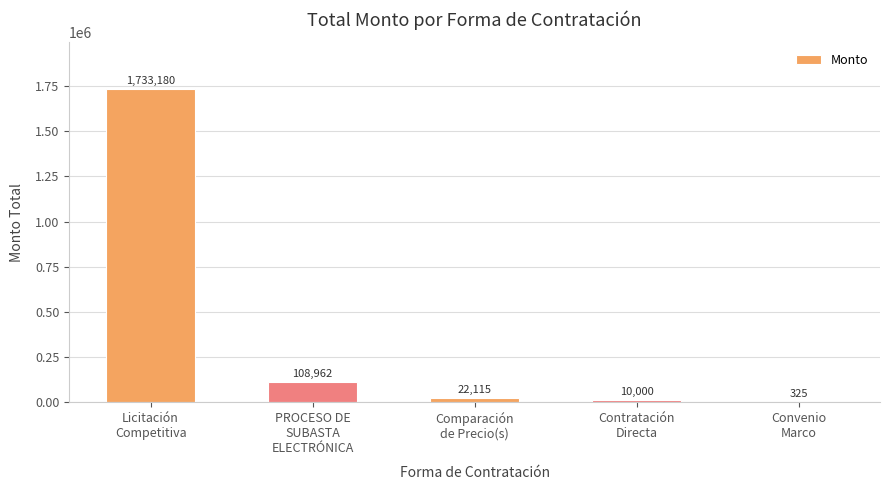

Are the bars grouped side by side (vs. stacked)?

No